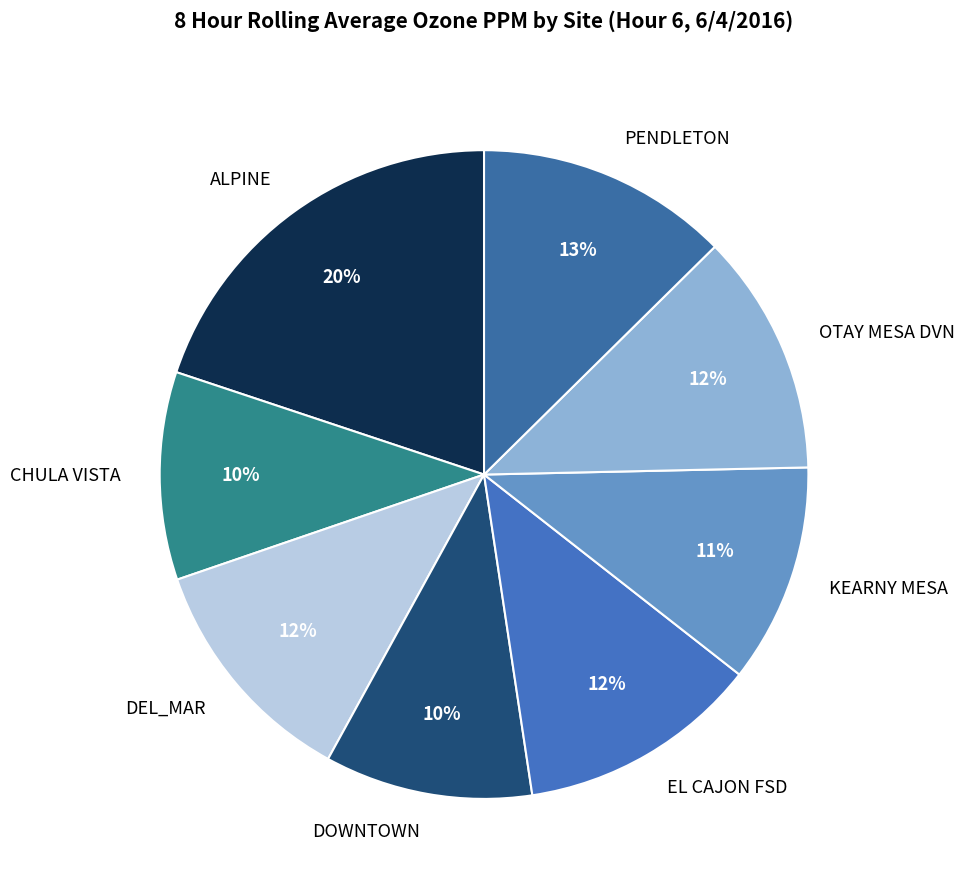

To the nearest percent, what portion does CHULA VISTA represent?

10%